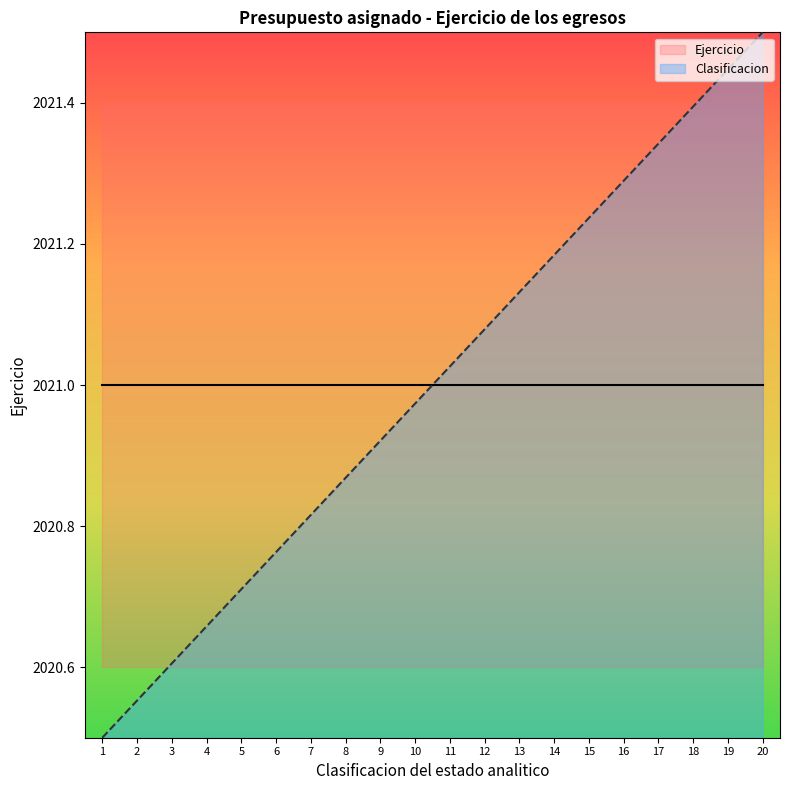

Reading right to left, what are all the values shown in this chart?

2021.5	2021.4	2021.4	2021.3	2021.3	2021.2	2021.2	2021.1	2021.1	2021.0	2021.0	2020.9	2020.9	2020.8	2020.8	2020.7	2020.7	2020.6	2020.6	2020.5